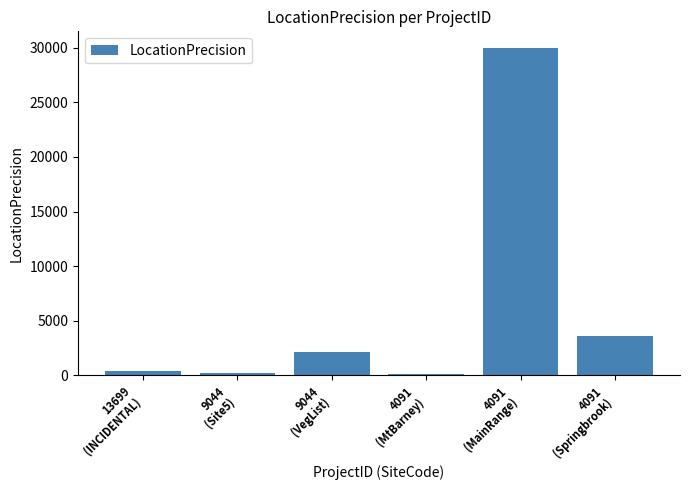

The chart shows a value of 450 at 13699
(INCIDENTAL). True or false?

True